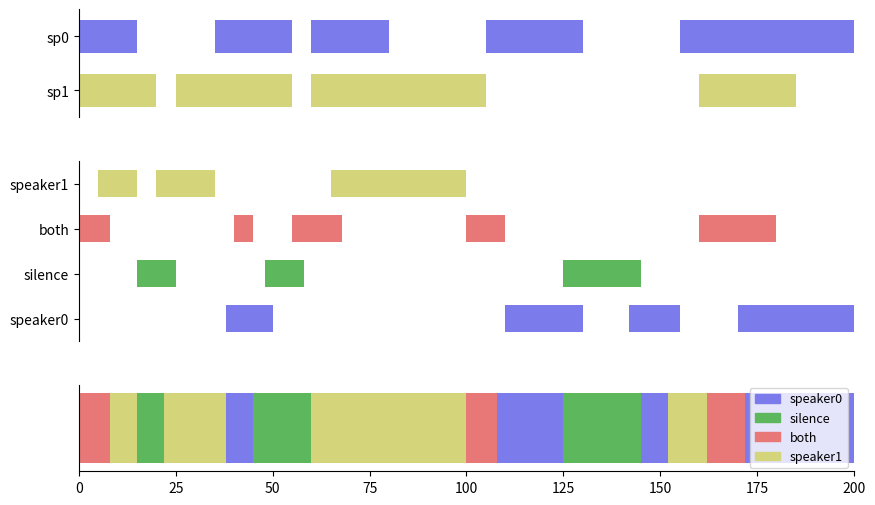

True or false: Temperature has a value of 2.3 at 18.

False